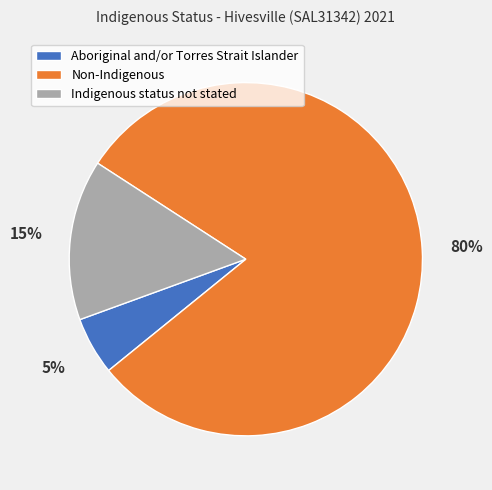

Rank the categories by value from highest to lowest.

Non-Indigenous, Indigenous status not stated, Aboriginal and/or Torres Strait Islander